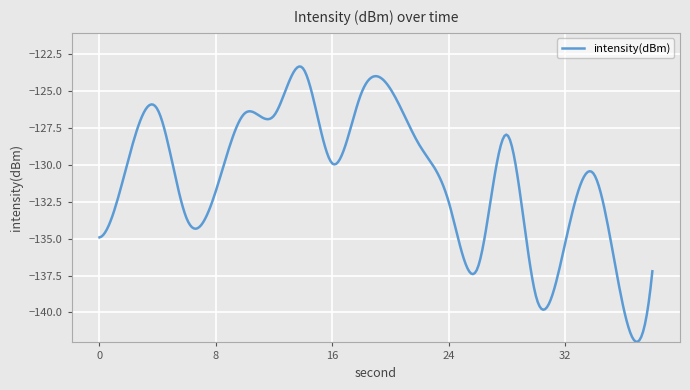

What is the smallest value displayed?

-142.0